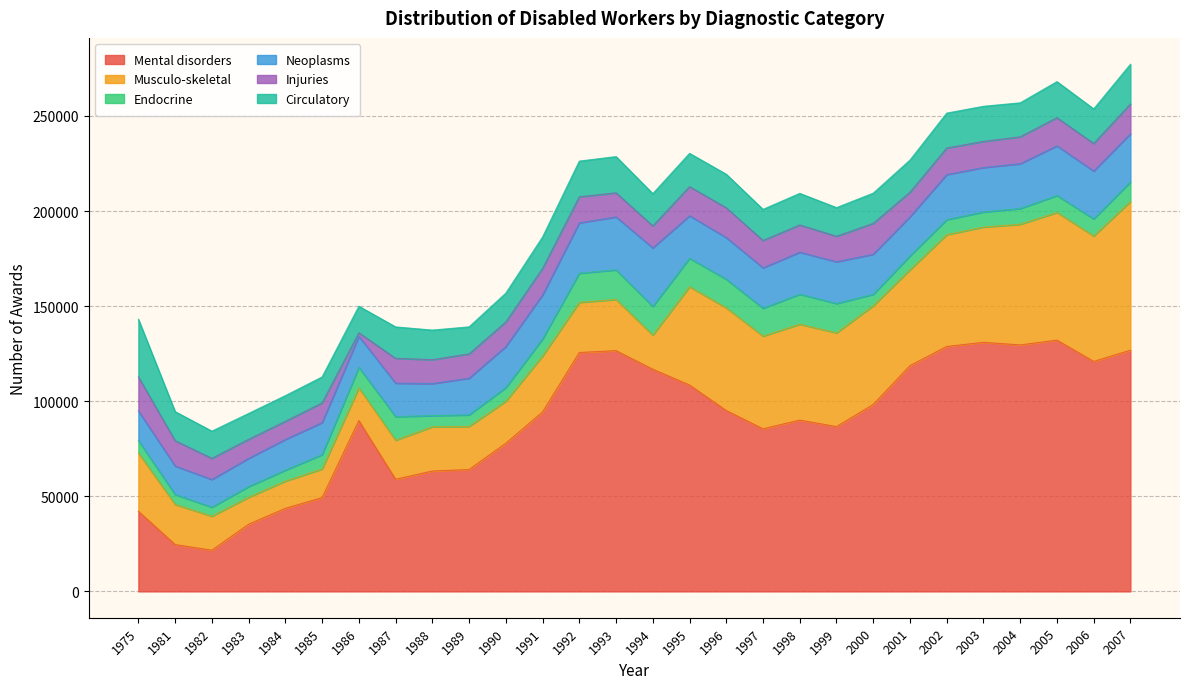

True or false: Mental disorders and Neoplasms cross at least once.

False